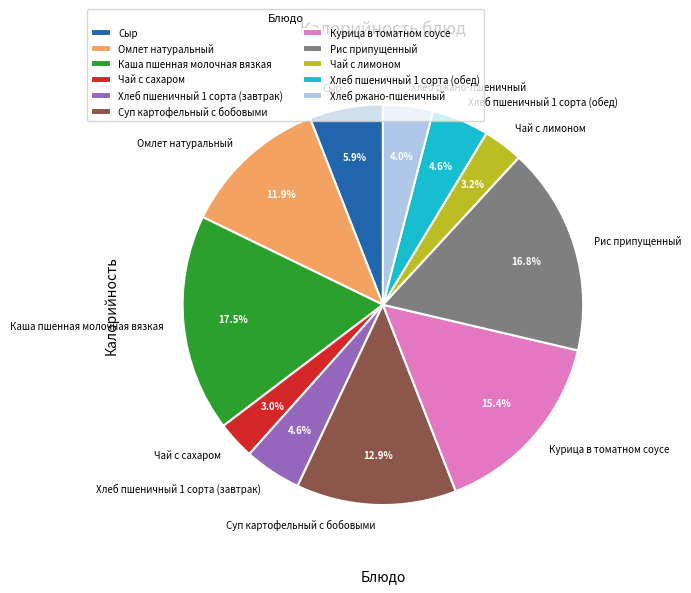

What percentage is the Хлеб пшеничный 1 сорта (завтрак) slice, to the nearest percent?

5%